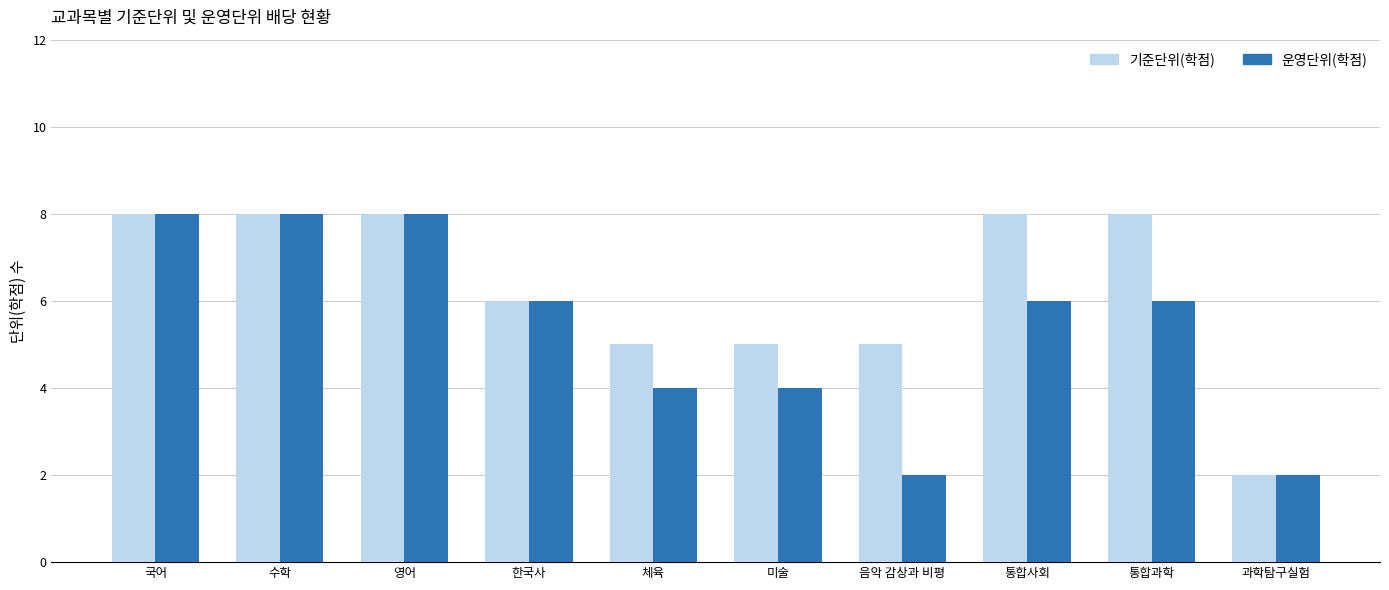

What is the value of the 기준단위(학점) bar at the 8th from the left?

8